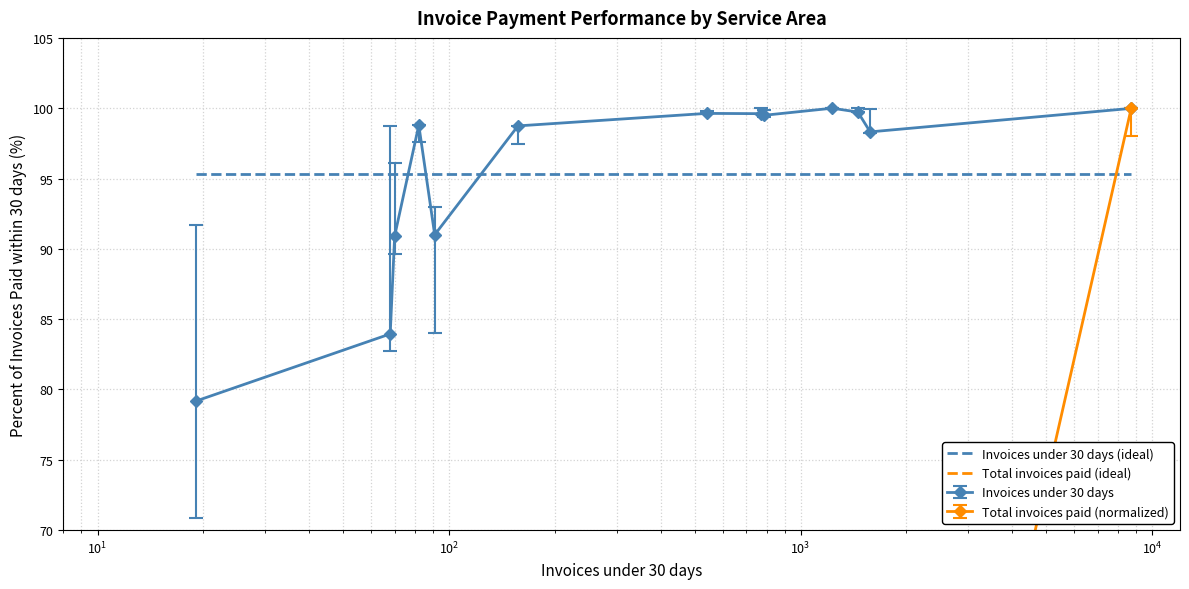

At how many categories does at least one series exceed 22?

13